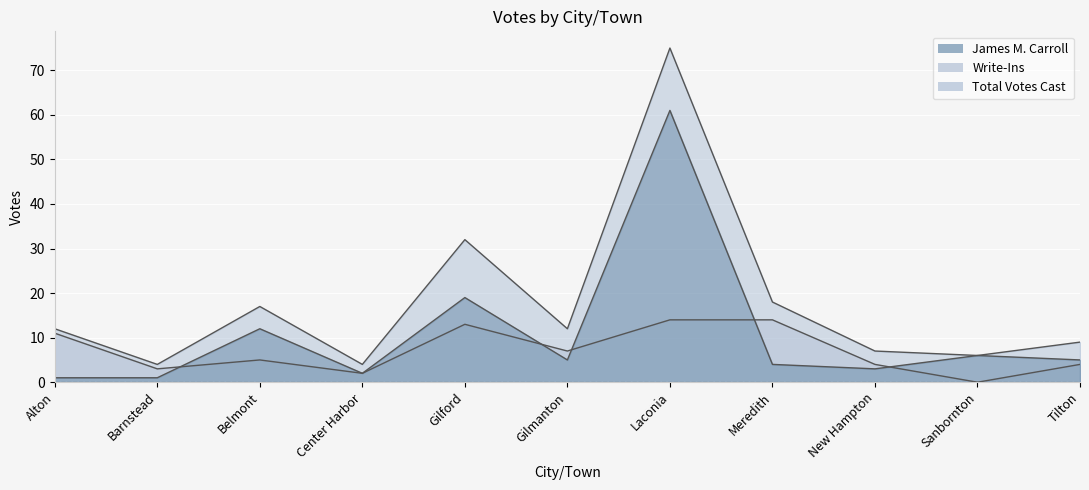

Is the value of Total Votes Cast at Barnstead greater than the value of James M. Carroll at Laconia?

No